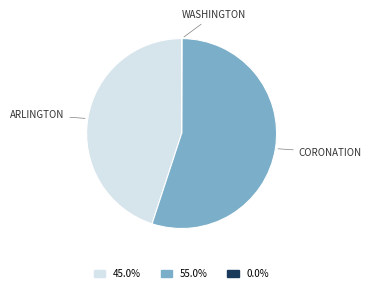

Does any single category account for the majority?

Yes